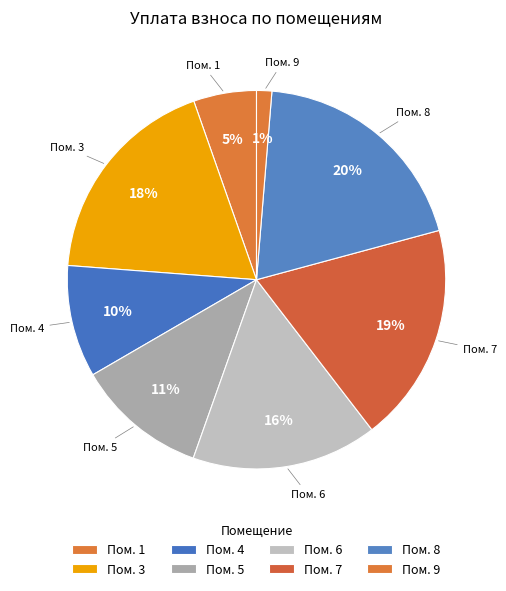

Is there any slice that represents more than half of the pie?

No